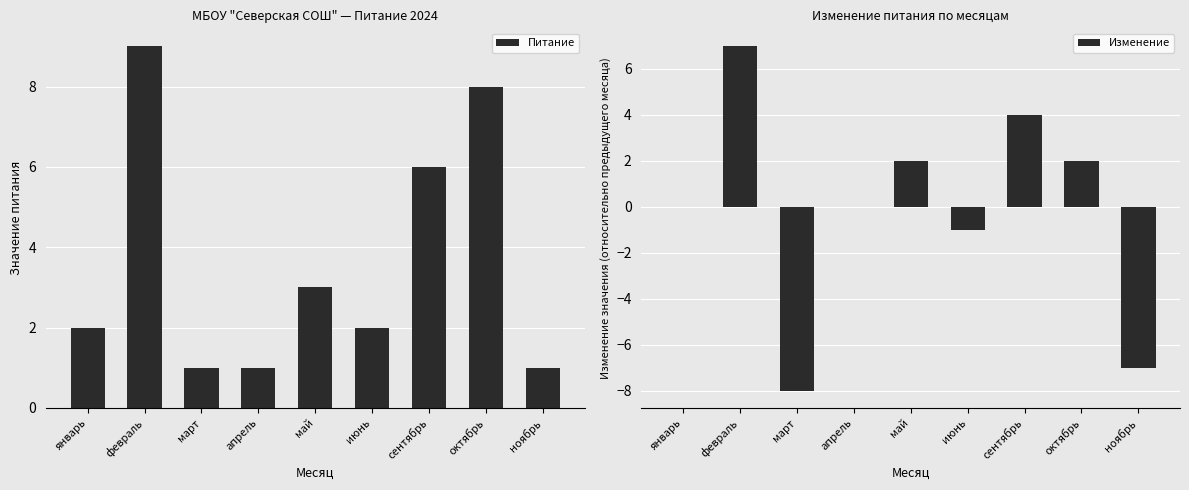

At how many categories does at least one series exceed -5?

9